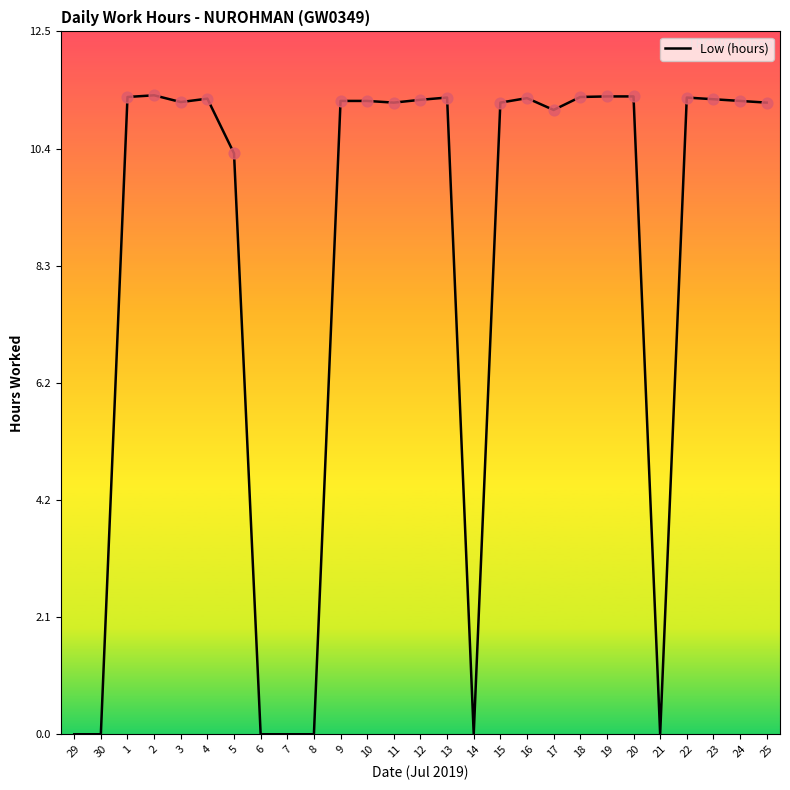

Between 19 and 30, which is larger?

19